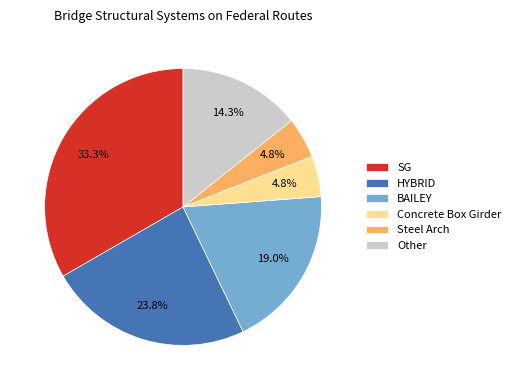

Between SG and Other, which is larger?

SG